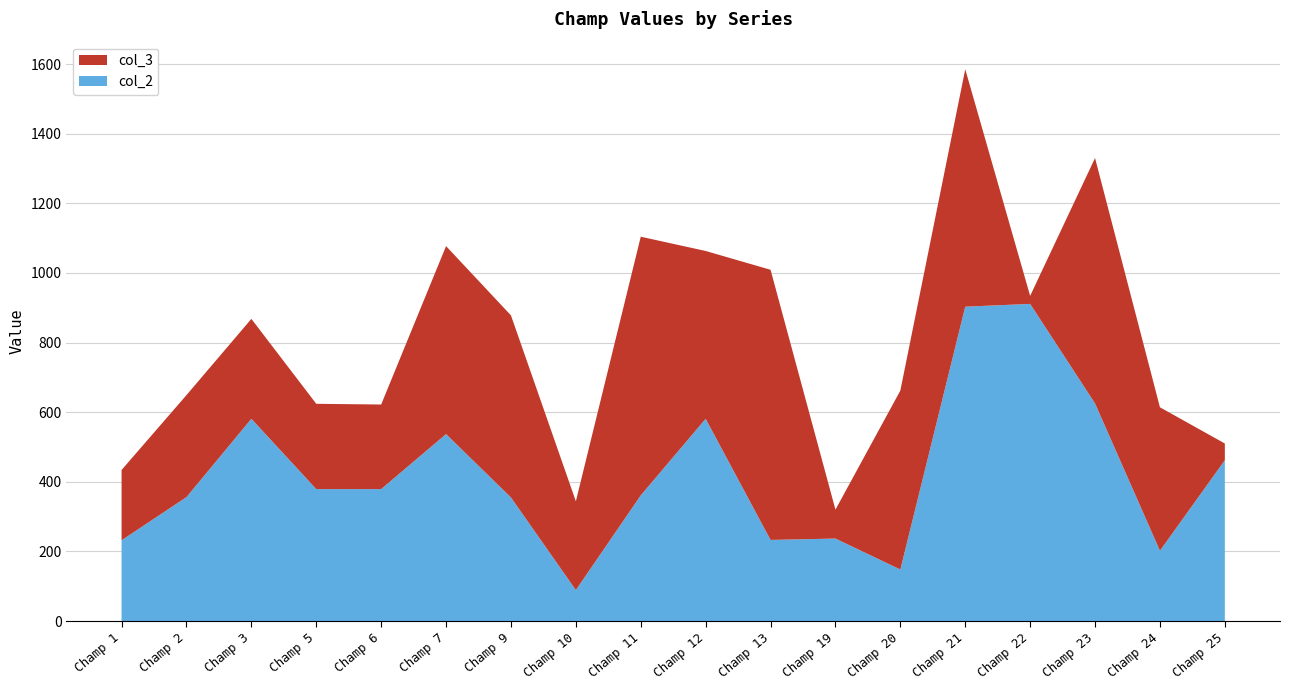

Reading left to right, what are all the values shown in this chart?

col_2: 232	356	581	379	379	537	355	89	361	581	233	237	148	903	911	625	202	462
col_3: 202	293	287	245	243	540	523	255	743	482	776	83	514	682	23	705	412	48